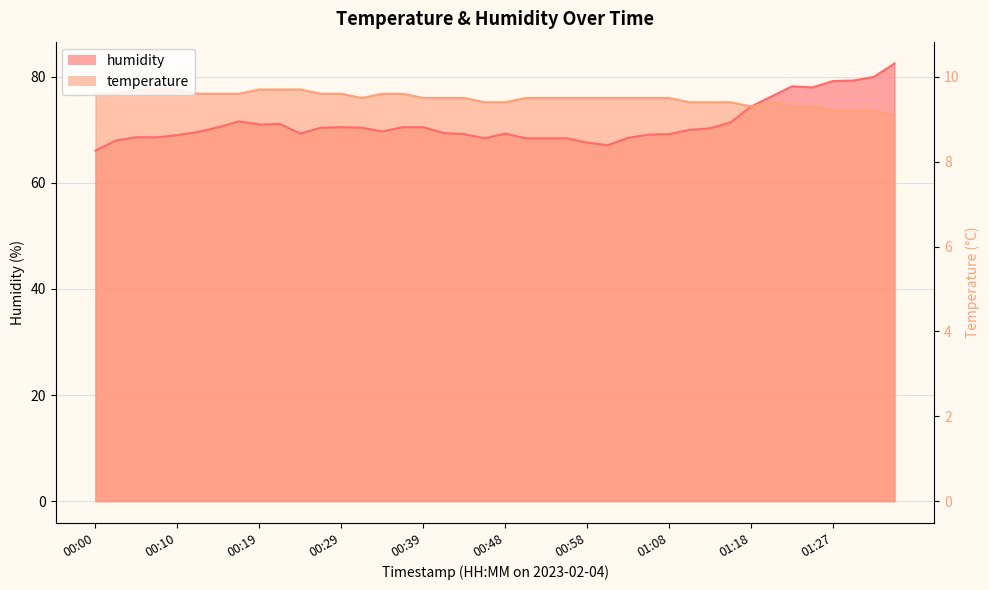

What is the sum of the humidity values at 01:18 and 00:53?

142.8